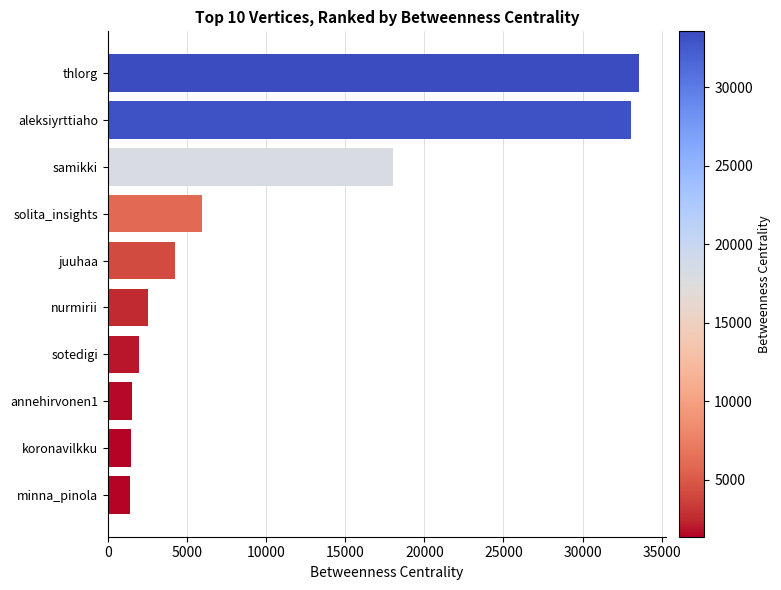

What is the minimum value shown in the chart?

1369.0